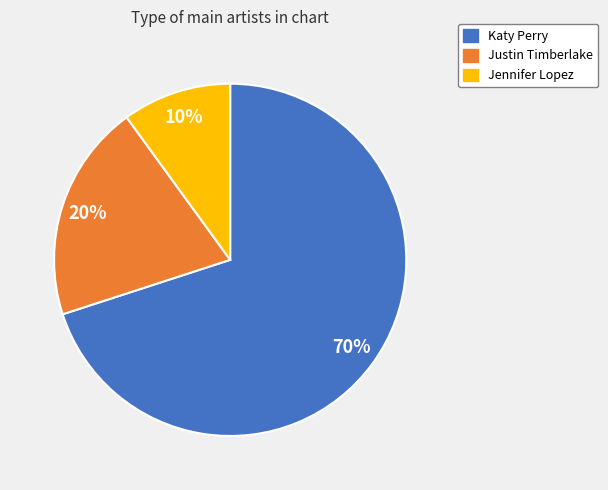

How many segments does this pie chart have?

3